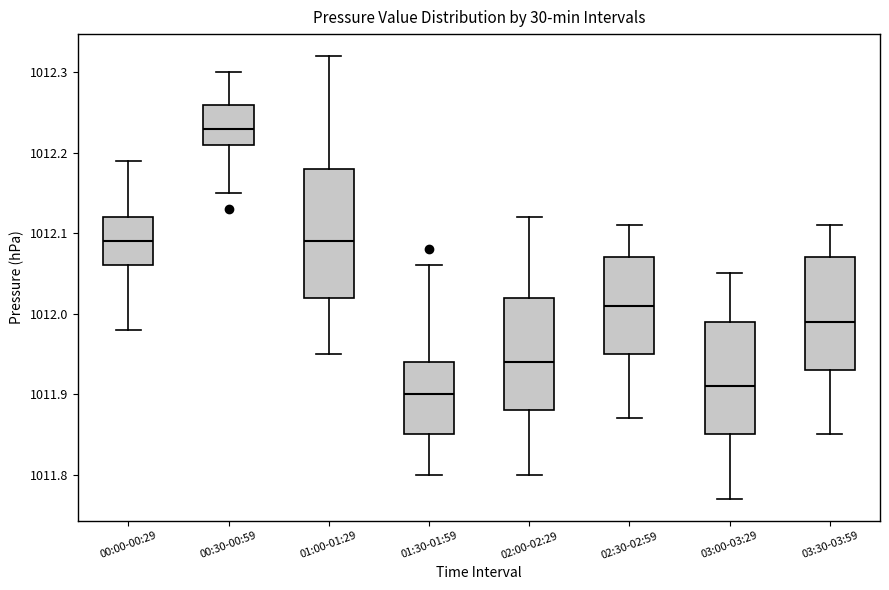

Reading left to right, read every box against the y-axis: the position of its median line, the range the box covers, and the ends of its whiskers. The values are not printed on the chart, so give them approximately, as read against the axis.

00:00-00:29: median 1012.09, box 1012.06 to 1012.12, whiskers 1011.98 to 1012.19
00:30-00:59: median 1012.23, box 1012.21 to 1012.26, whiskers 1012.15 to 1012.30
01:00-01:29: median 1012.09, box 1012.02 to 1012.18, whiskers 1011.95 to 1012.32
01:30-01:59: median 1011.90, box 1011.85 to 1011.94, whiskers 1011.80 to 1012.06
02:00-02:29: median 1011.94, box 1011.88 to 1012.02, whiskers 1011.80 to 1012.12
02:30-02:59: median 1012.01, box 1011.95 to 1012.07, whiskers 1011.87 to 1012.11
03:00-03:29: median 1011.91, box 1011.85 to 1011.99, whiskers 1011.77 to 1012.05
03:30-03:59: median 1011.99, box 1011.93 to 1012.07, whiskers 1011.85 to 1012.11